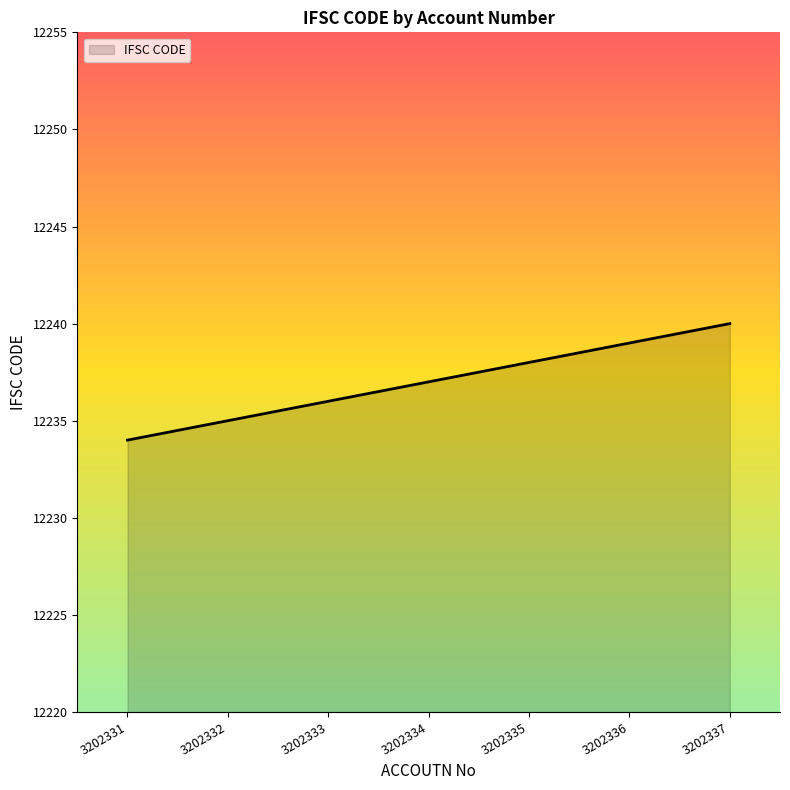

What is the difference between the second highest and second lowest values?

4